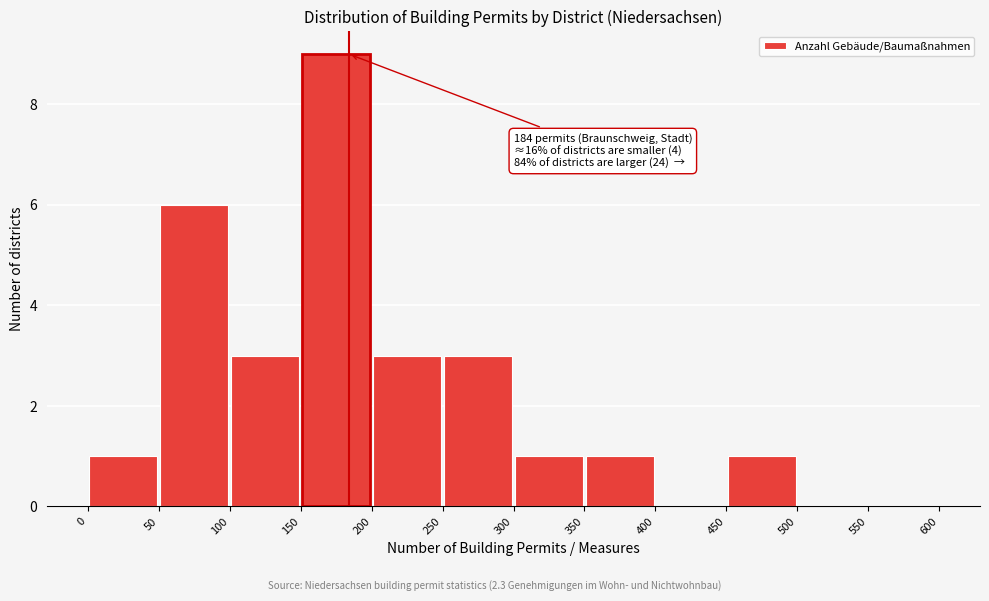

Which range on the x-axis has the tallest bar?

150 to 200